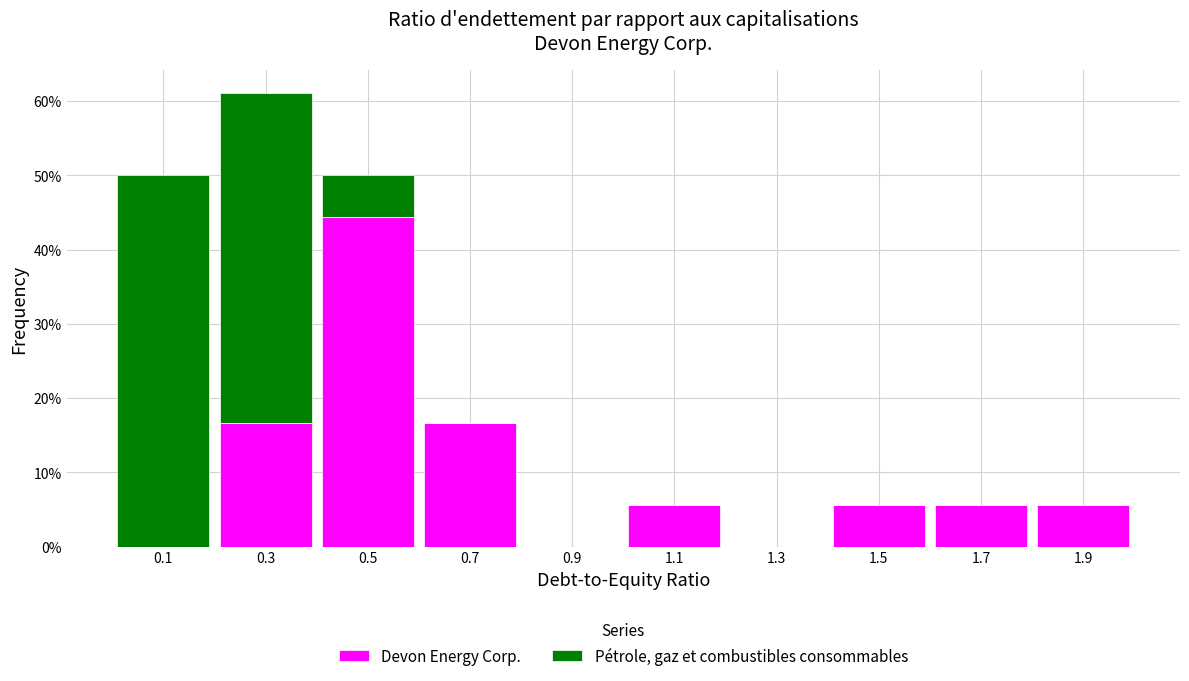

Reading left to right, list every stacked bar in this chart as the range it spans on the x-axis followed by its total height. The values are not printed on the chart, so give them approximately, as read against the axis.

0.0 to 0.2: 50
0.2 to 0.4: 61
0.4 to 0.6: 50
0.6 to 0.8: 17
0.8 to 1.0: 0
1.0 to 1.2: 6
1.2 to 1.4: 0
1.4 to 1.6: 6
1.6 to 1.8: 6
1.8 to 2.0: 6